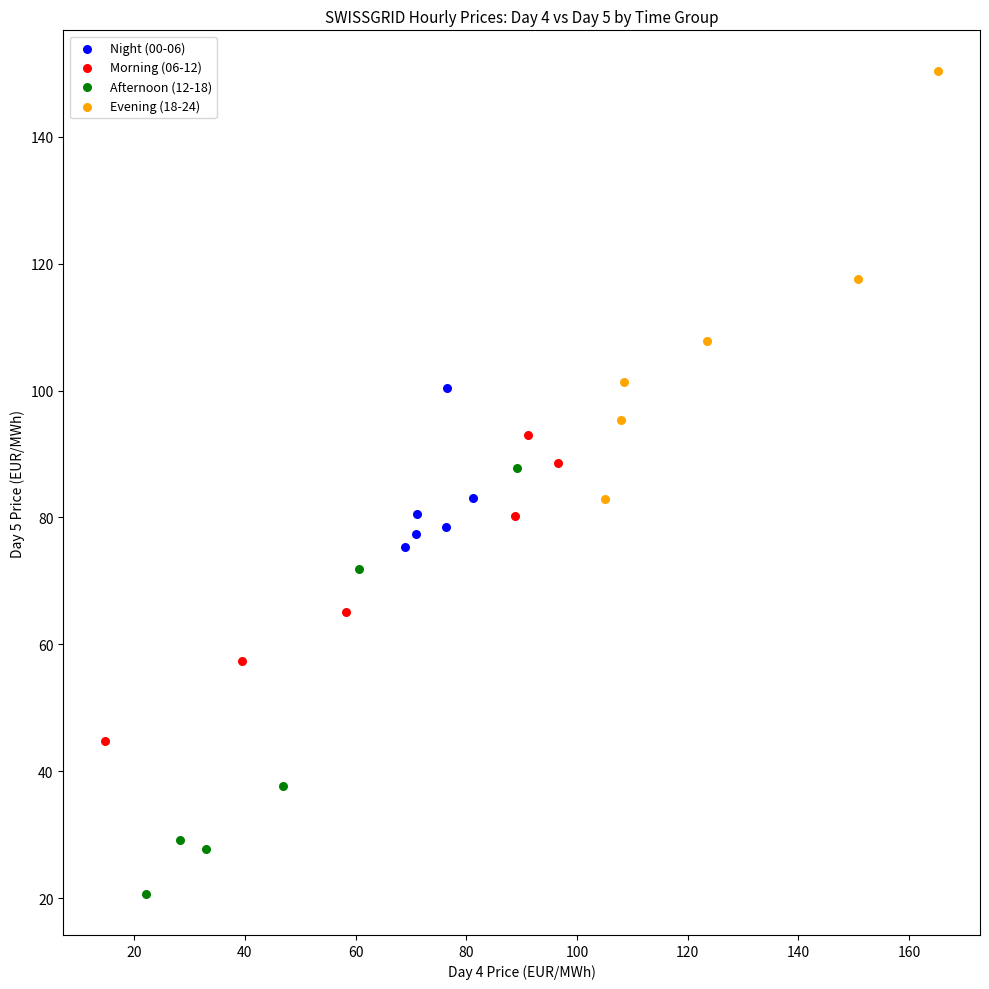

Which series contains the highest Y value?

Evening (18-24)